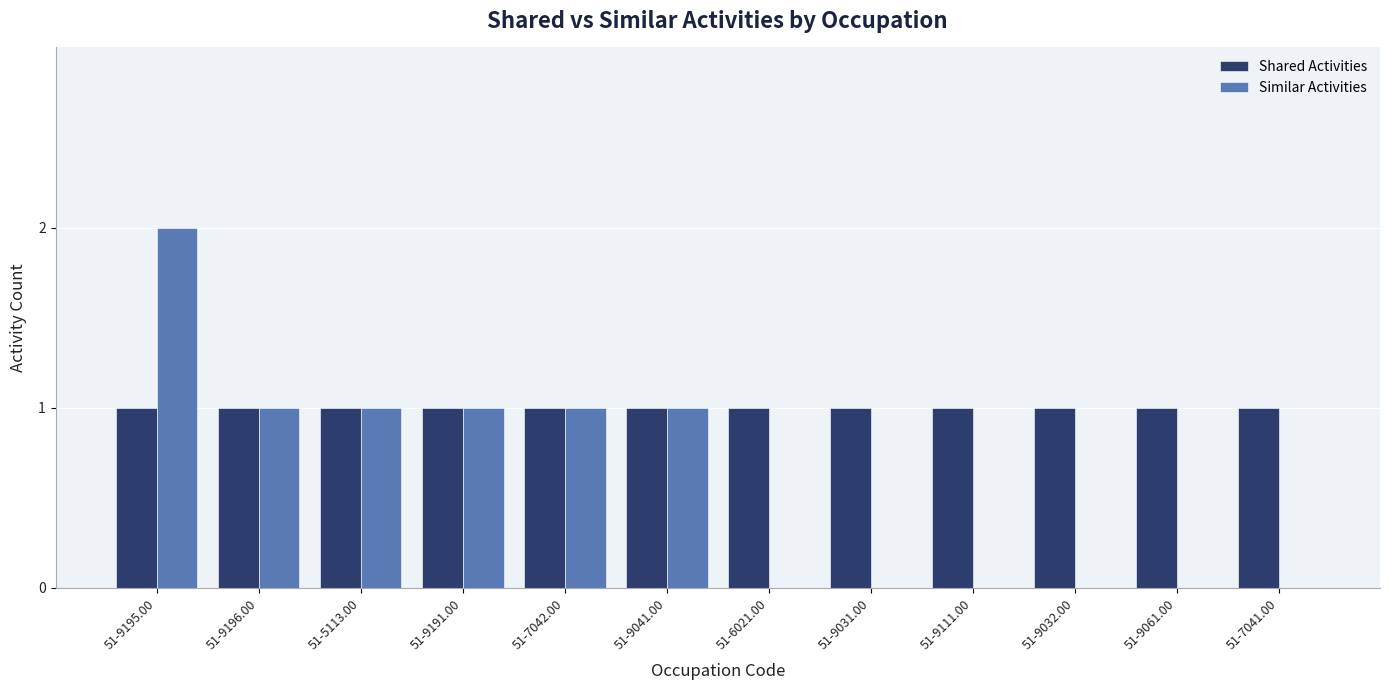

At which category is the sum across all series the highest?

51-9195.00